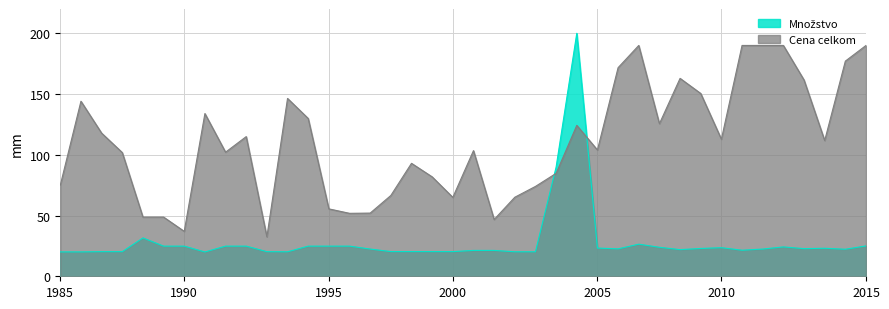

What is the approximate value of Cena celkom at 1990?

37.0